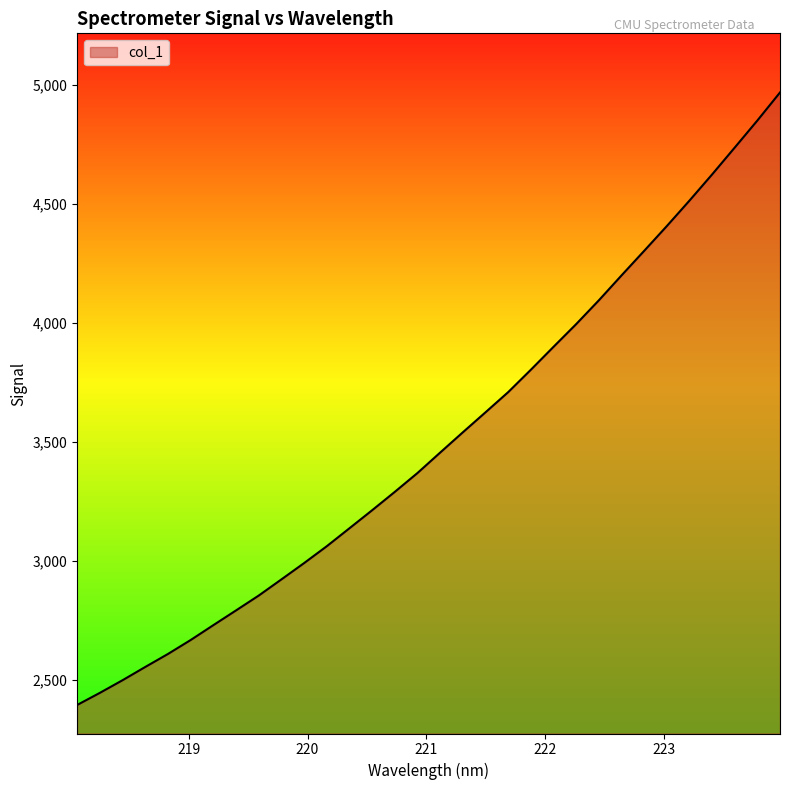

How many values are below 3455?

16